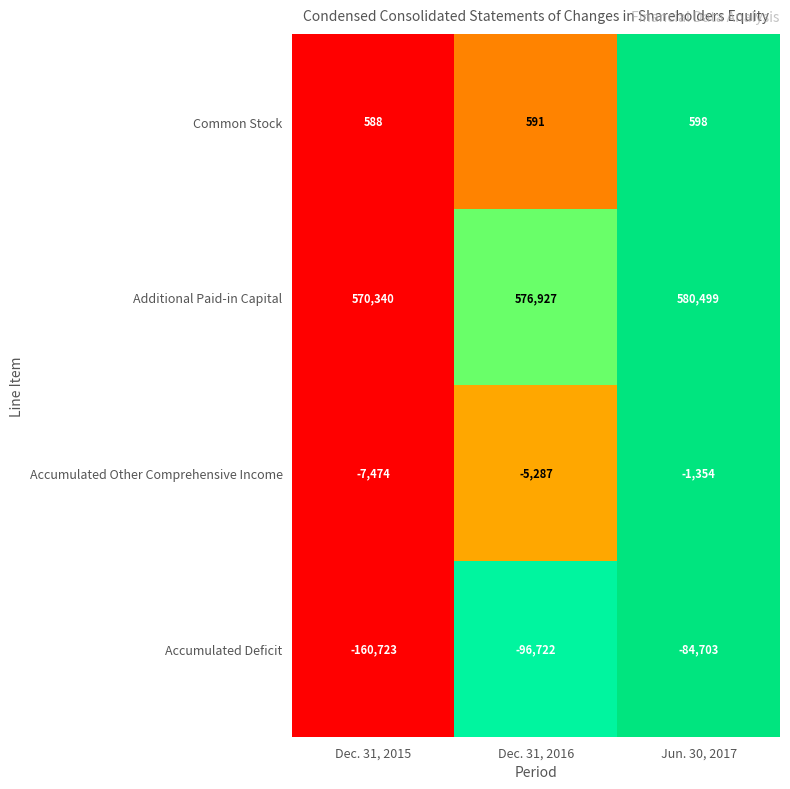

The Additional Paid-in Capital series shows 580499 at Jun. 30, 2017. True or false?

True